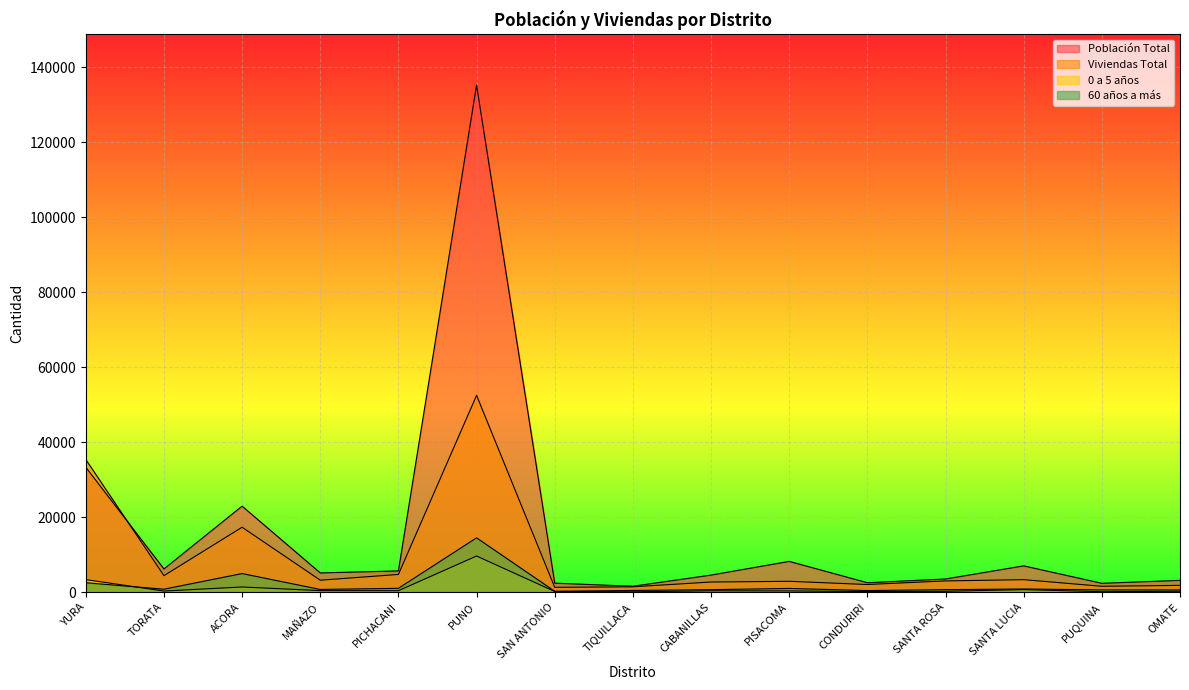

True or false: 0 a 5 años has a value of 617 at CABANILLAS.

False